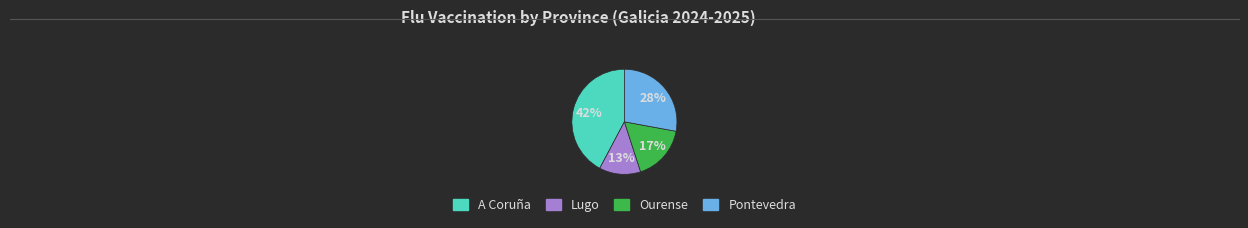

How many segments does this pie chart have?

4